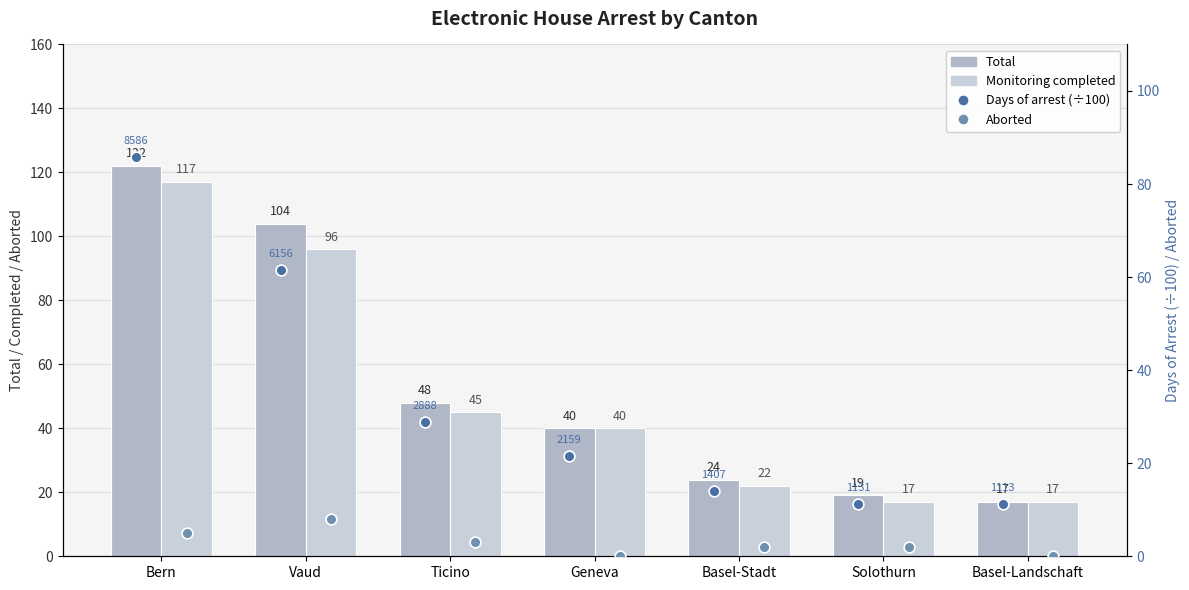

Which series has the largest total across all categories?

Total